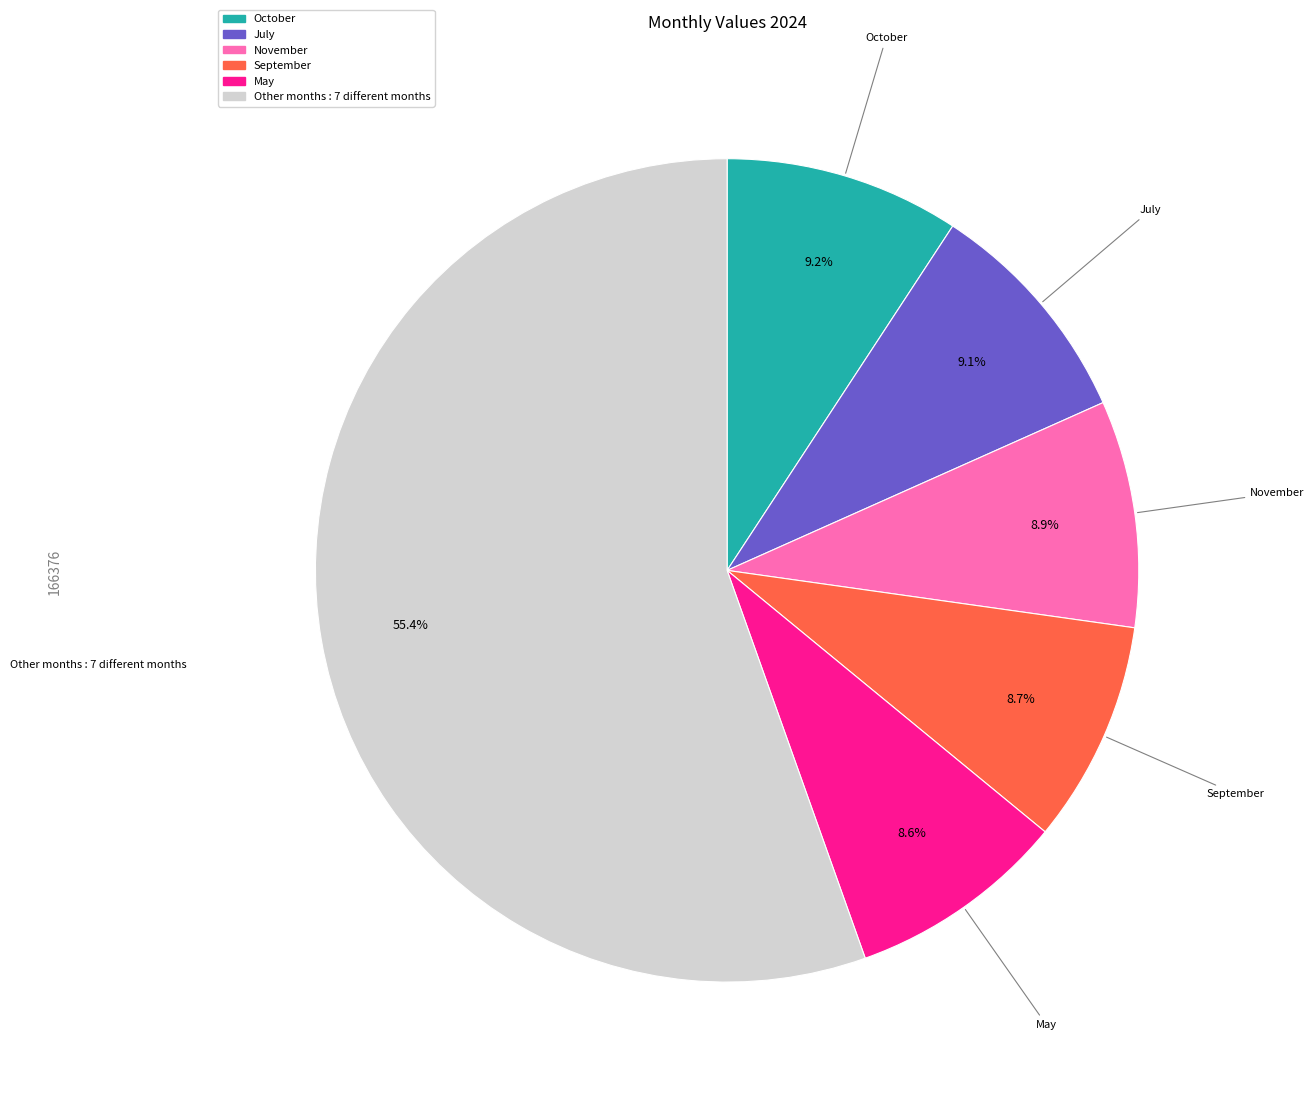

Is there a majority slice in this chart?

Yes